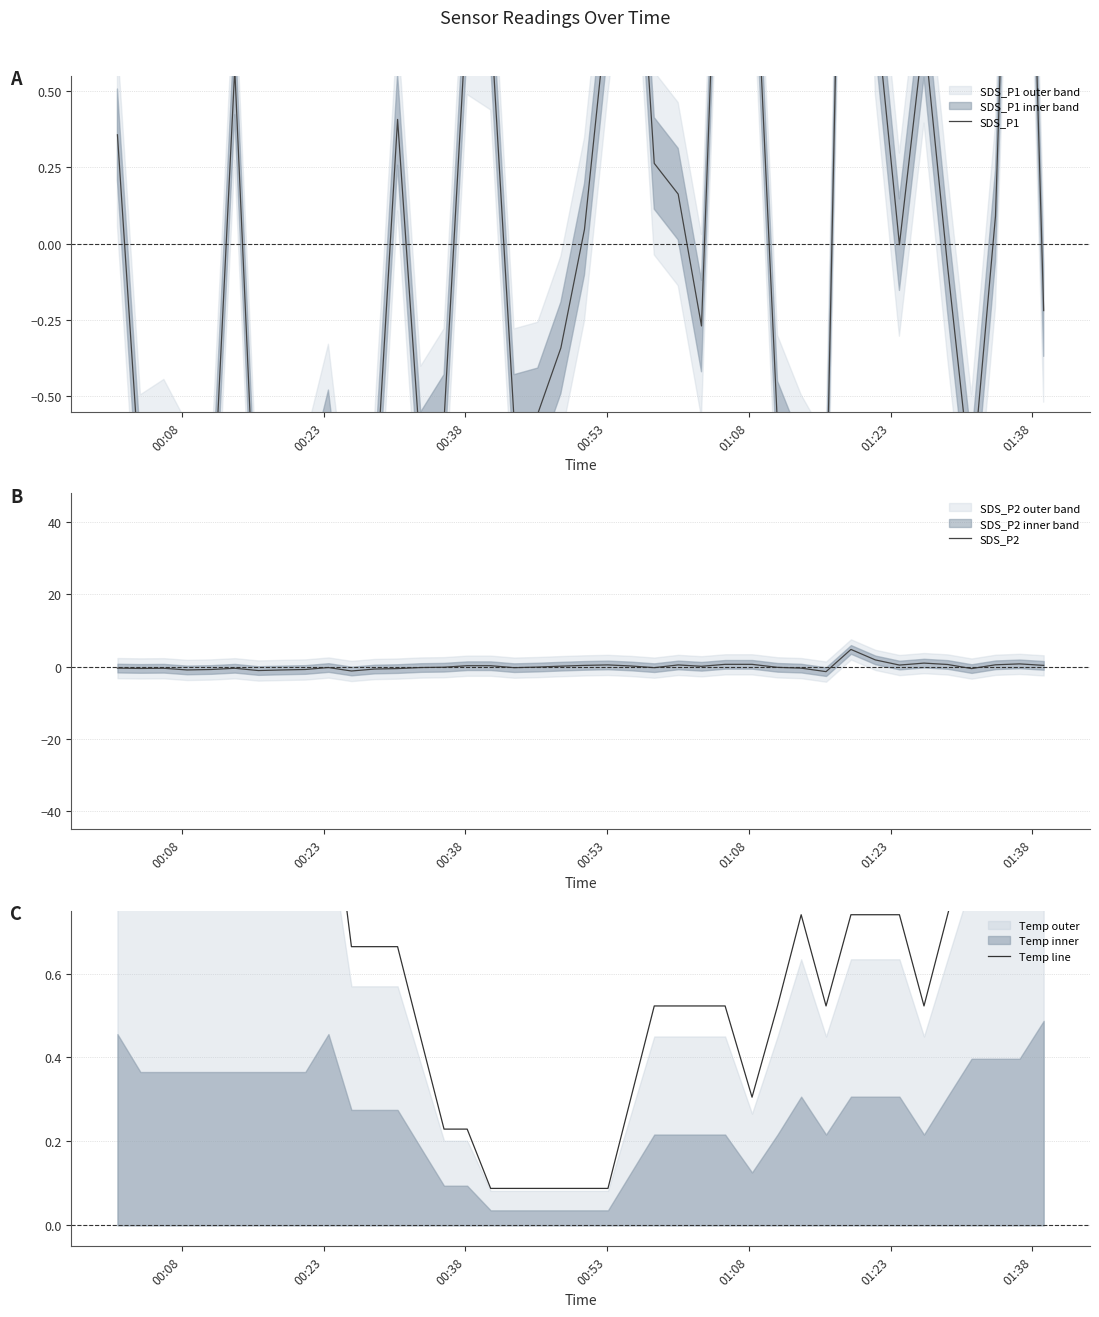

How many lines are shown in the chart?

3